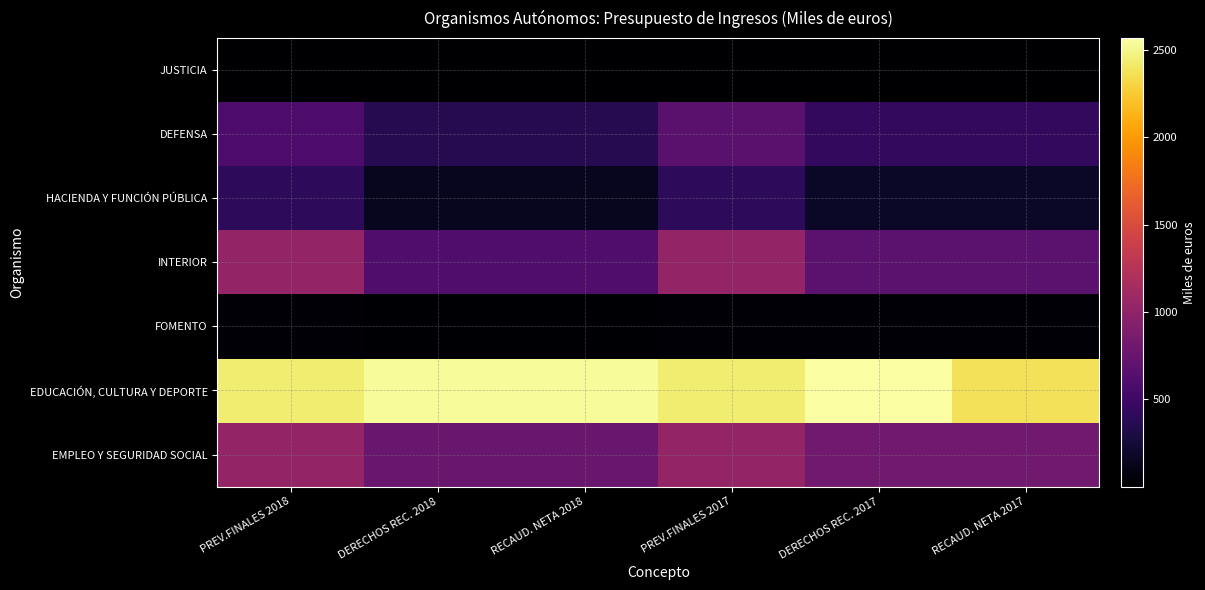

Between RECAUD. NETA 2018 and PREV.FINALES 2017, which series saw the biggest shift?

INTERIOR